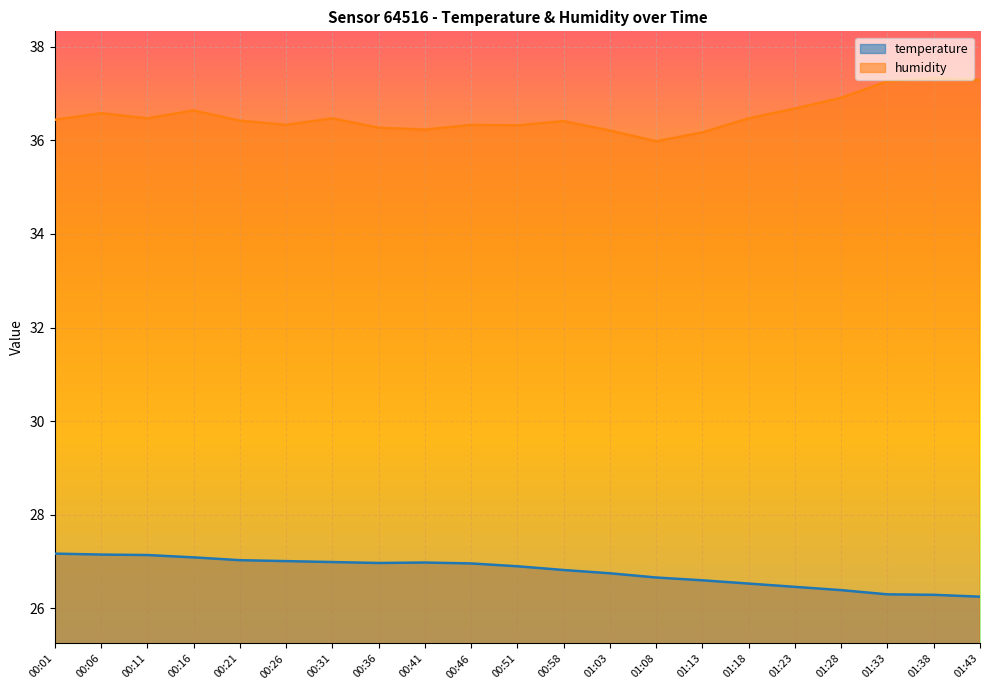

What is the total value across all series at 01:38?

63.6